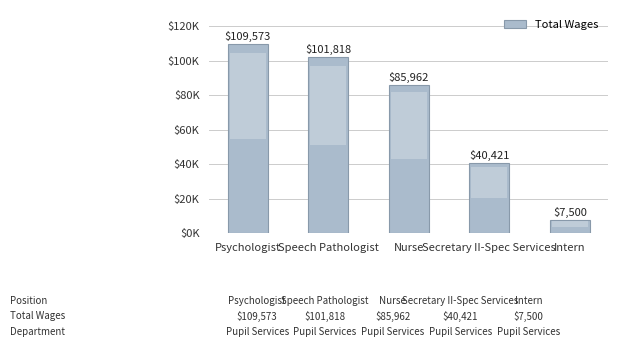

Which category has the highest value across all series?

Psychologist